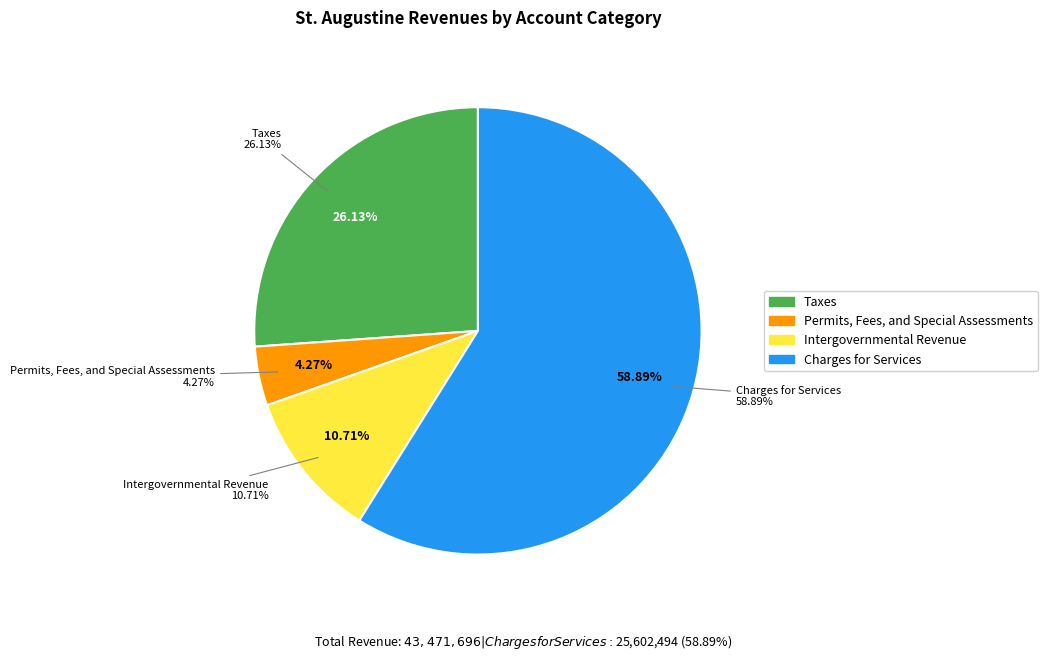

Rank the categories by value from highest to lowest.

Charges for Services, Taxes, Intergovernmental Revenue, Permits, Fees, and Special Assessments